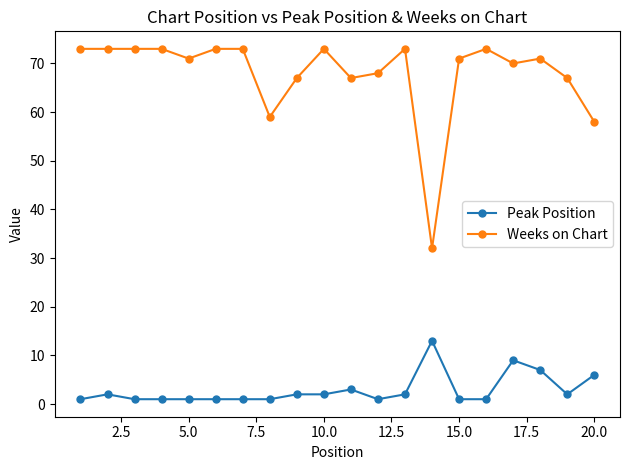

What is the difference between the maximum and minimum values in the Peak Position series?

12